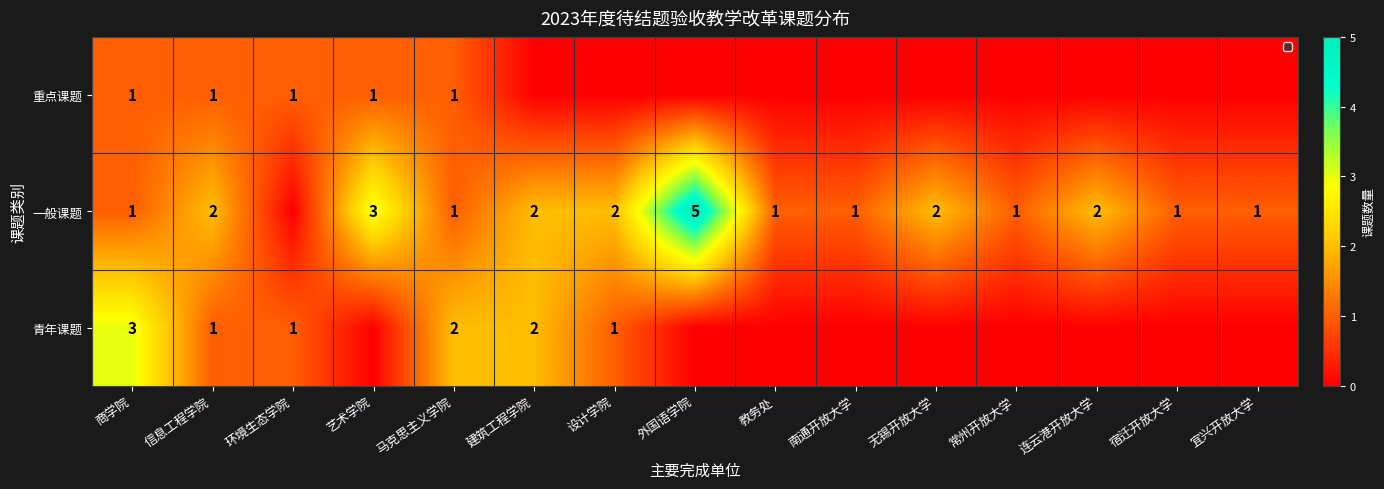

How many distinct data groups are displayed?

3